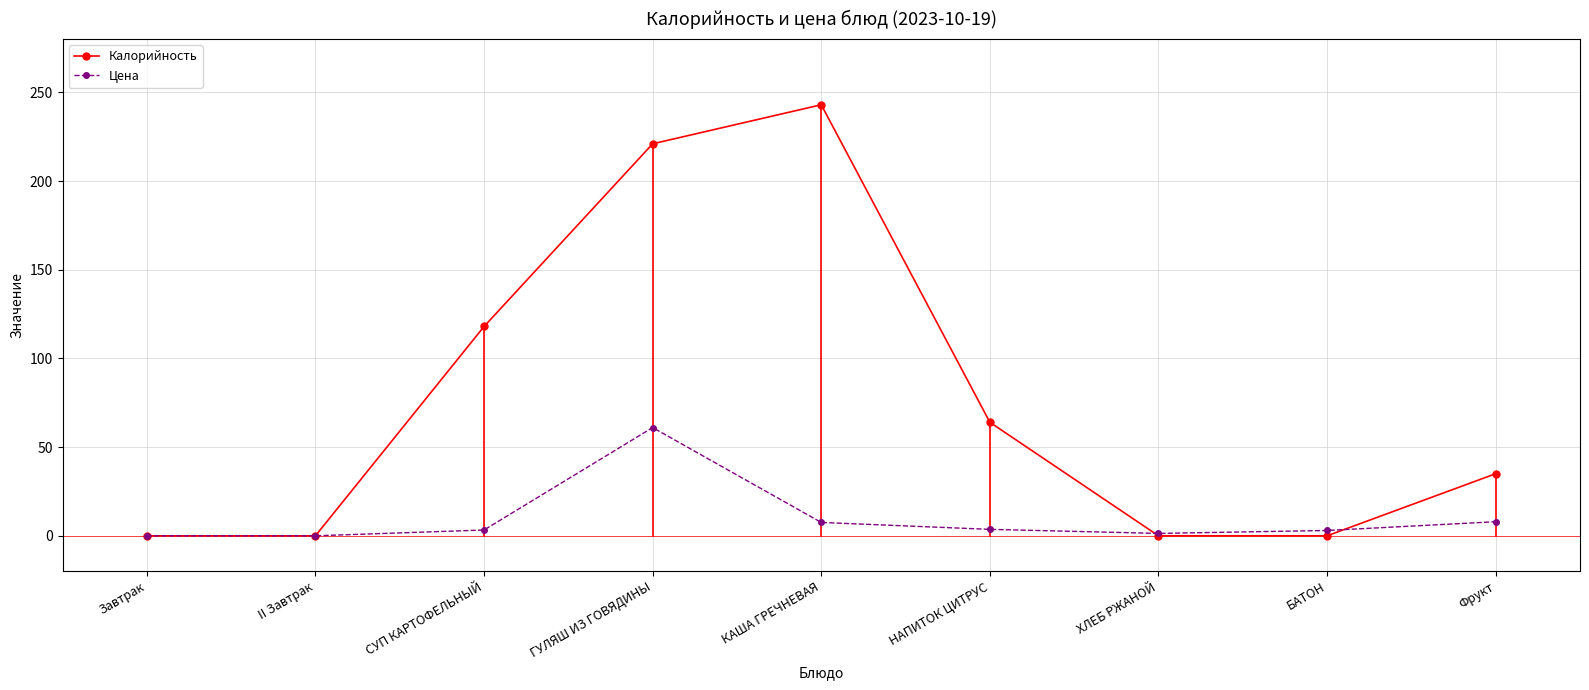

Is this an area chart (filled region under the line)?

No